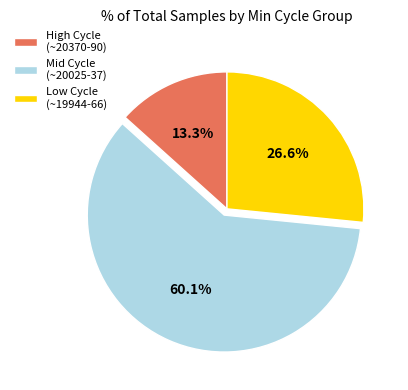

What is the smallest slice in the pie chart?

High Cycle (~20370-90)